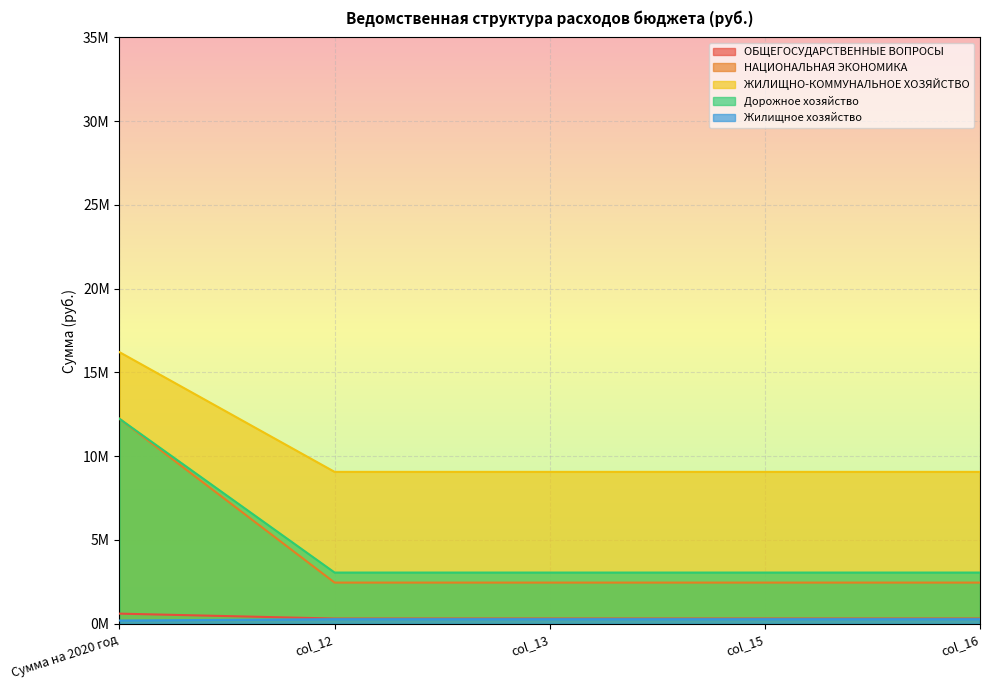

Which series changed the most between col_12 and col_15?

ОБЩЕГОСУДАРСТВЕННЫЕ ВОПРОСЫ